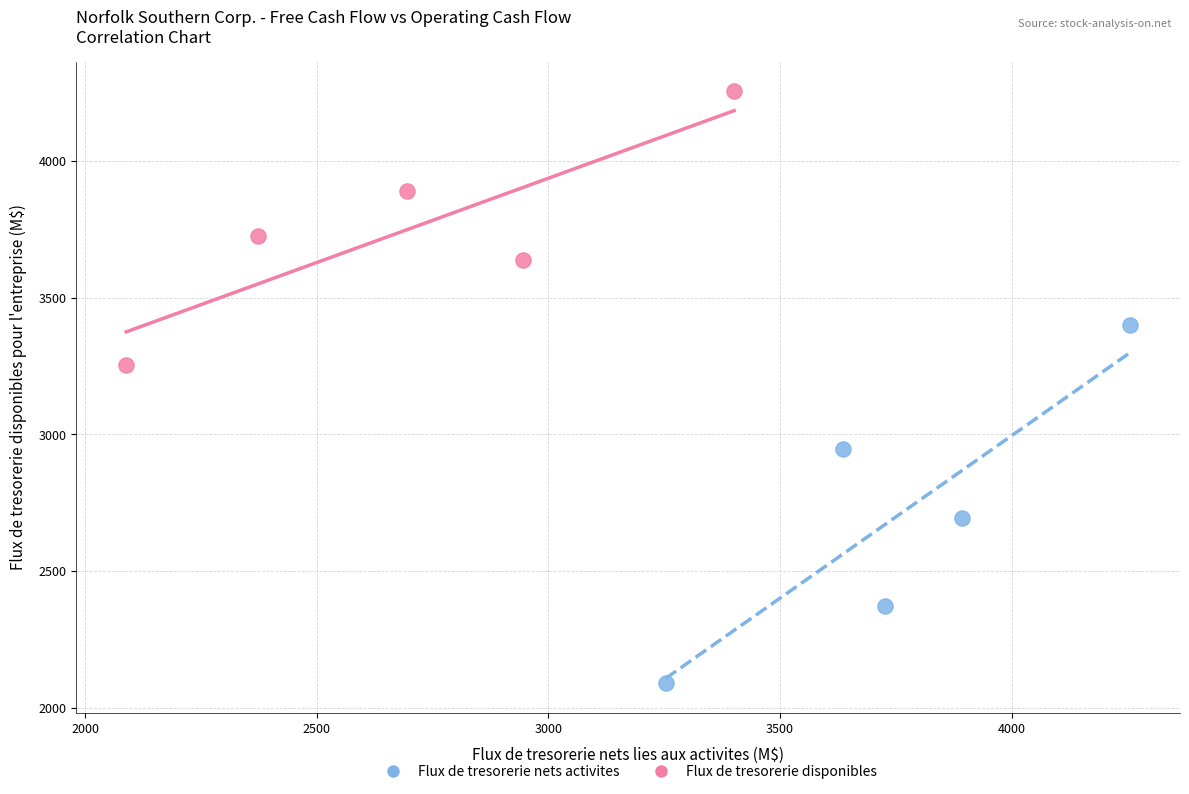

Which series has the largest Y range (max minus min)?

Flux de tresorerie nets activites